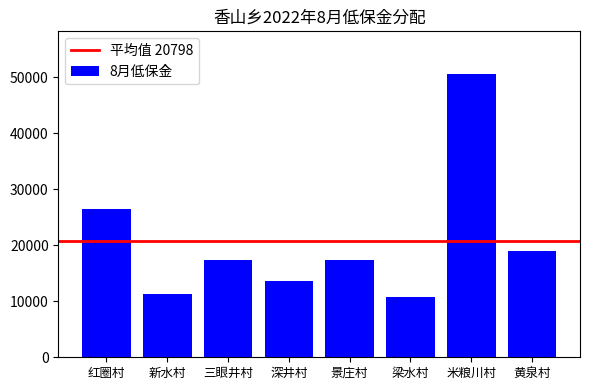

At which category does the chart reach its peak across all series?

米粮川村